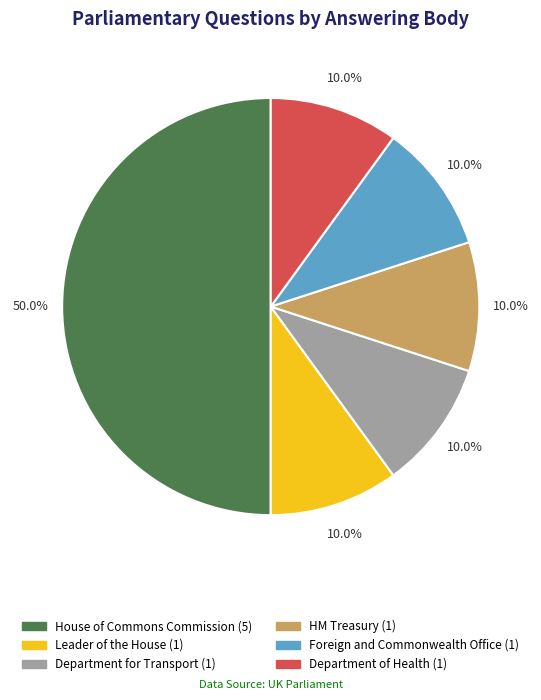

To the nearest percent, what portion does Department for Transport represent?

10%